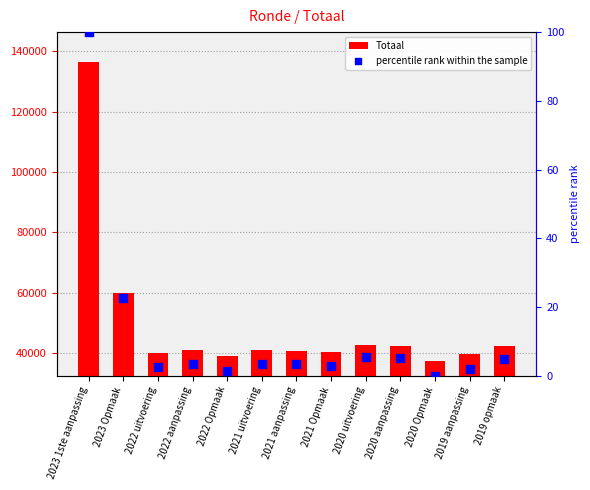

Which series has the largest total across all categories?

Totaal